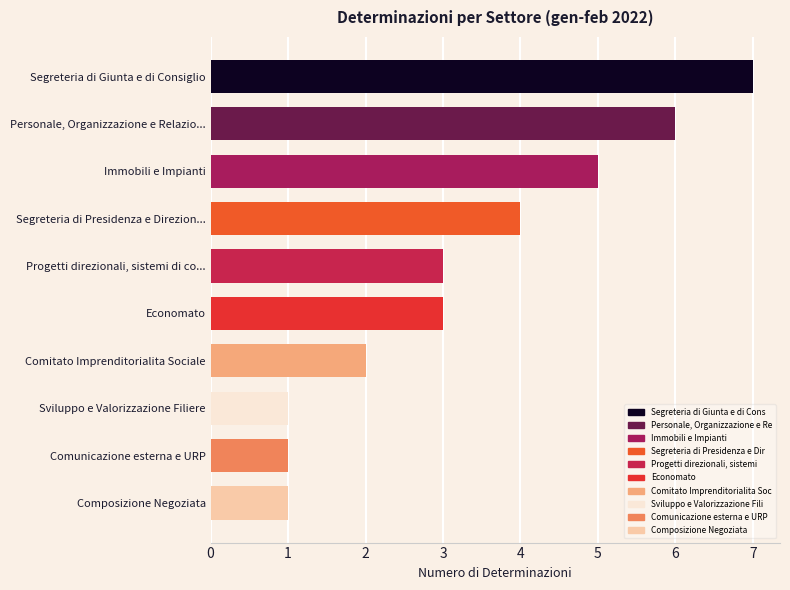

How many series are shown in this chart?

1